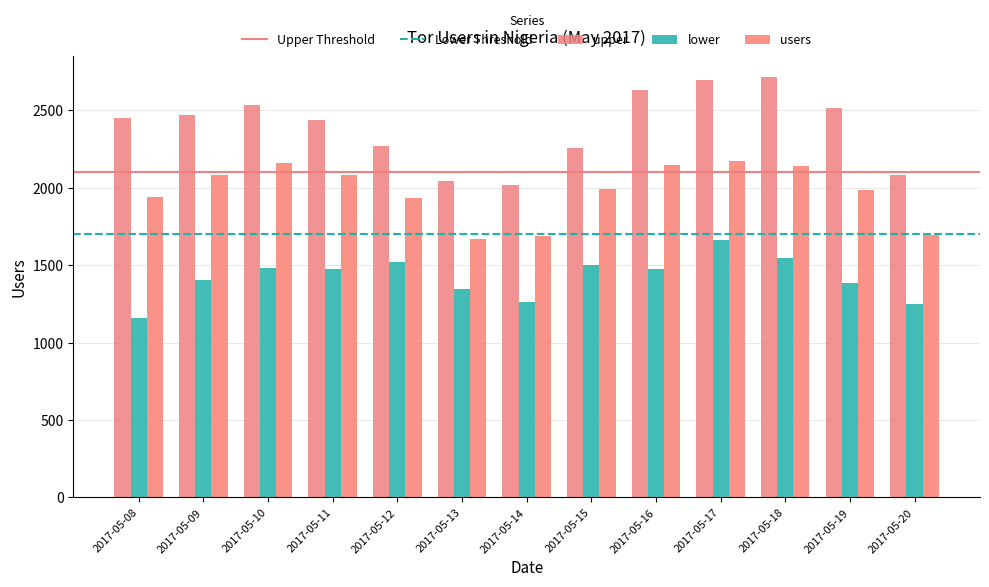

How many bars are there in total?

39